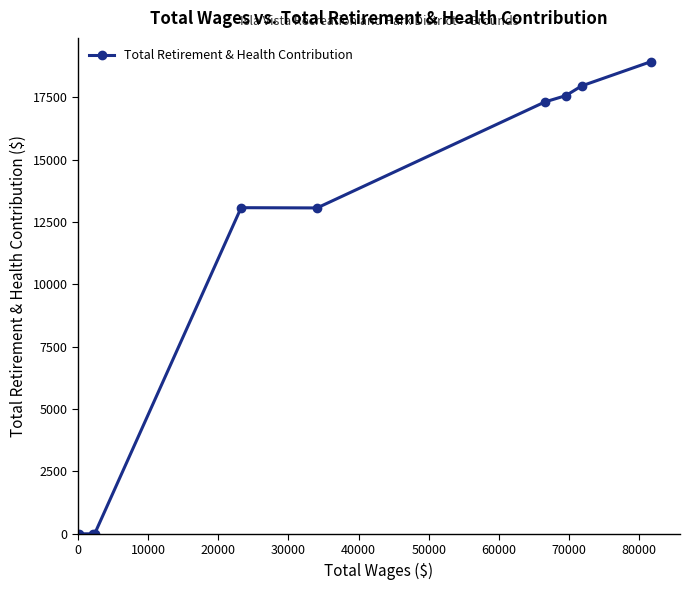

What is the difference between the maximum and minimum values?

18934